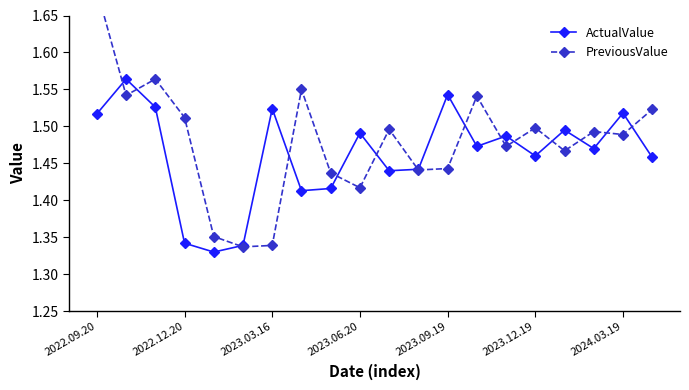

True or false: ActualValue has more than 2 points higher than both neighbors.

True